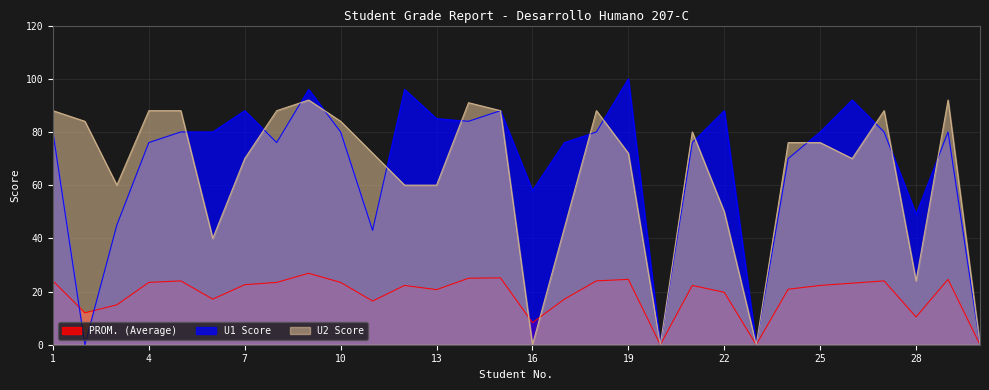

What is the difference between the second highest and second lowest values in the U1 Score series?

96.0